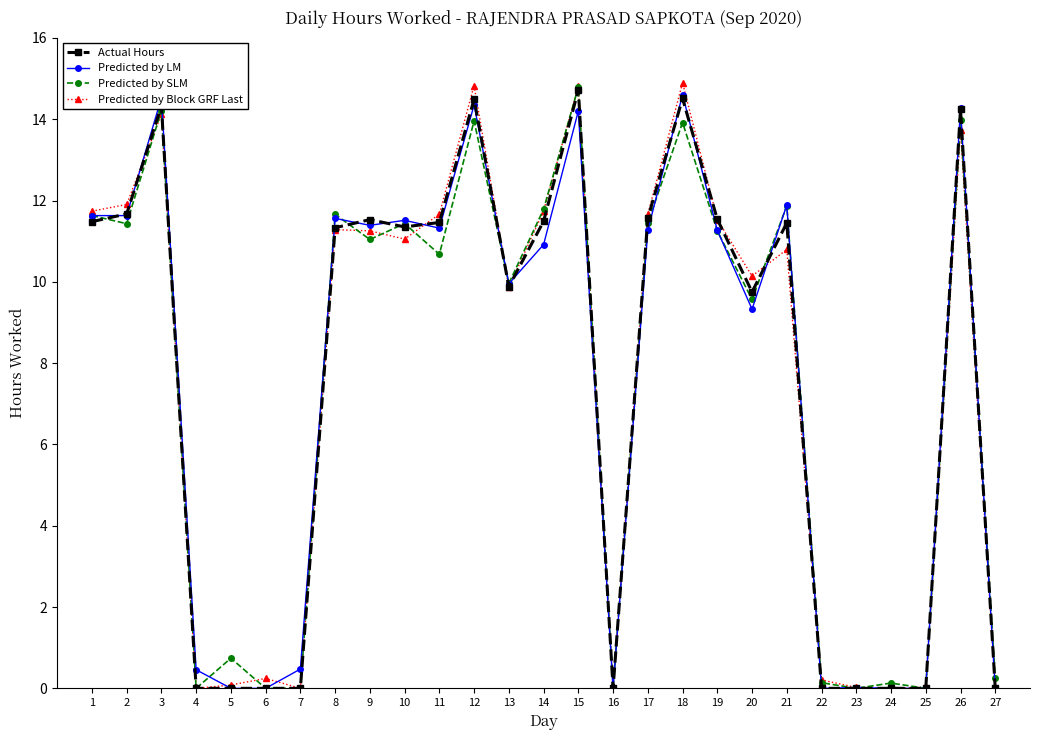

Where is the first local maximum for Predicted by SLM?

3